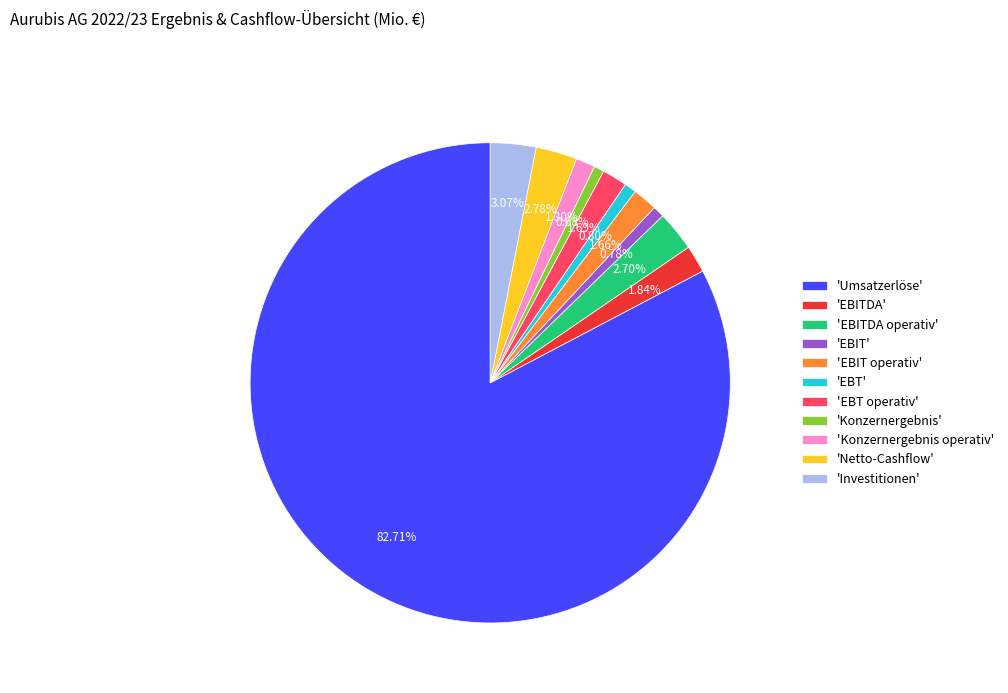

Combined, do 'EBT operativ' and 'Konzernergebnis' account for over 50%?

No